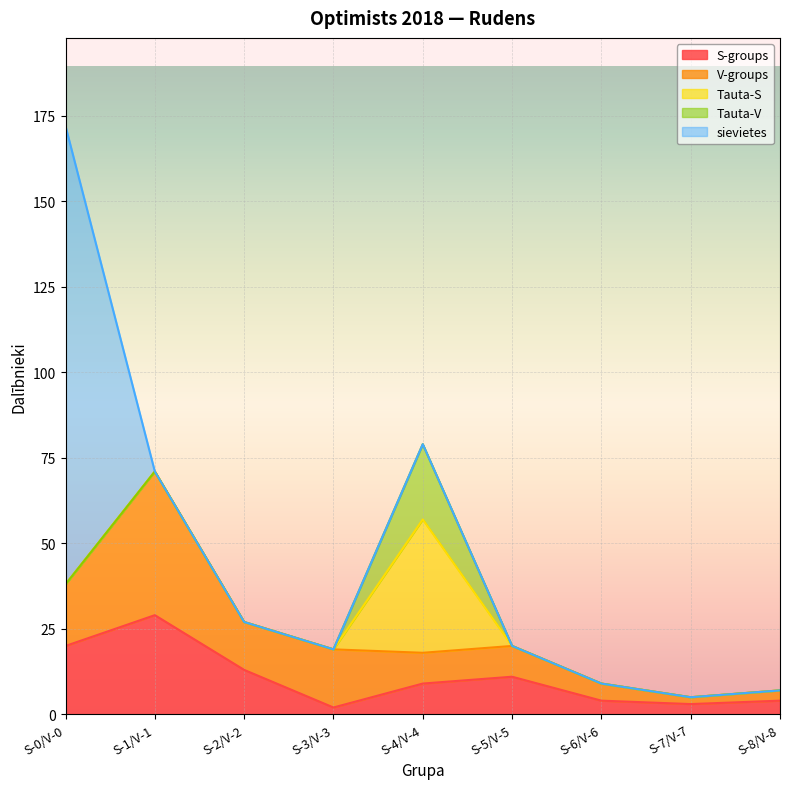

True or false: Tauta-V and Tauta-S intersect in this chart.

False